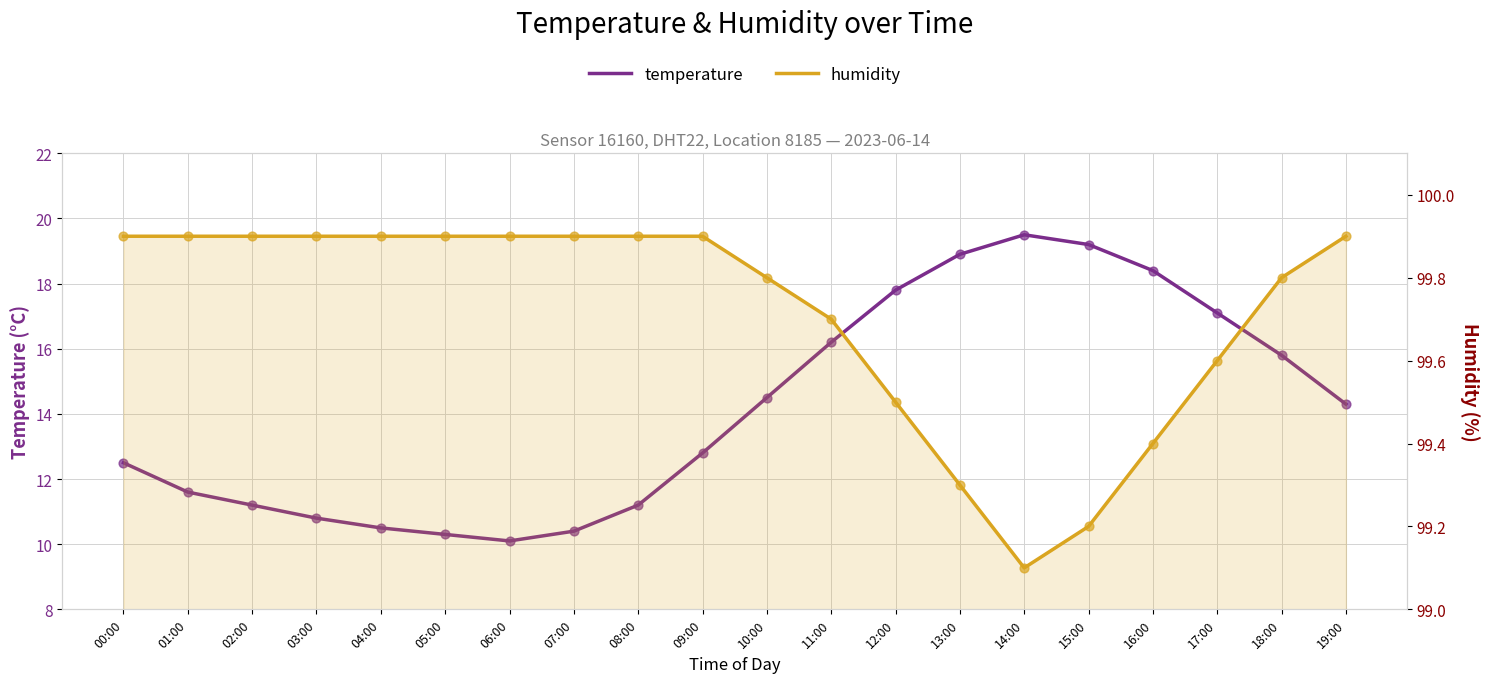

Which series reaches the minimum Y coordinate?

temperature